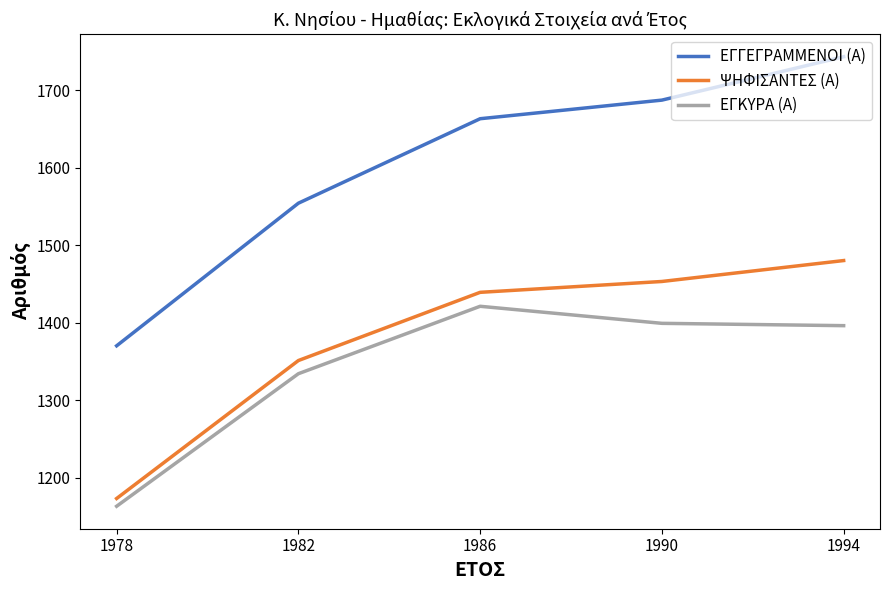

What is the spread (max minus min) of values at 1990?

288